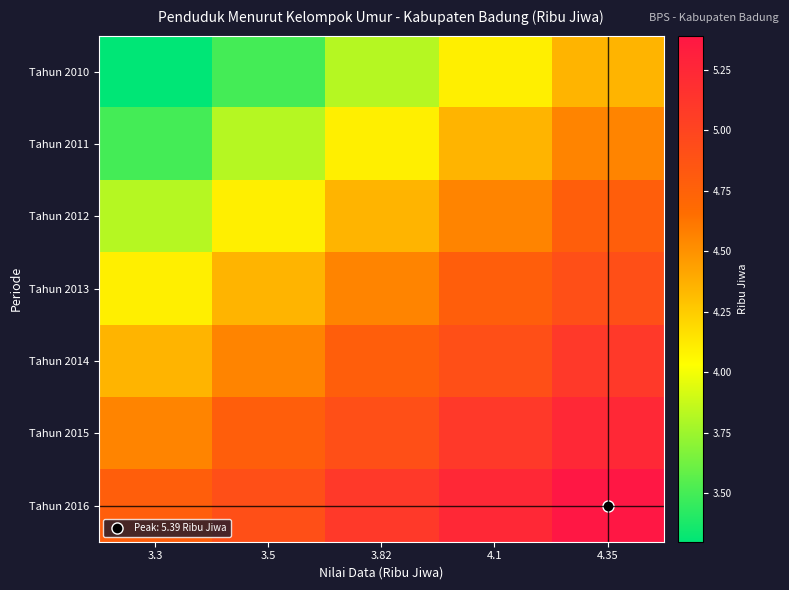

Which series has the largest total across all categories?

Tahun 2016